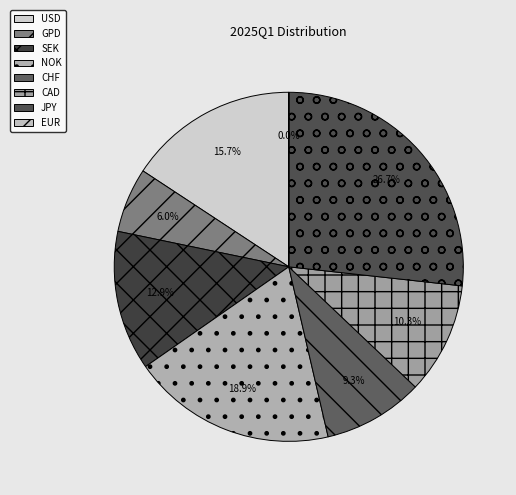

How many segments does this pie chart have?

8